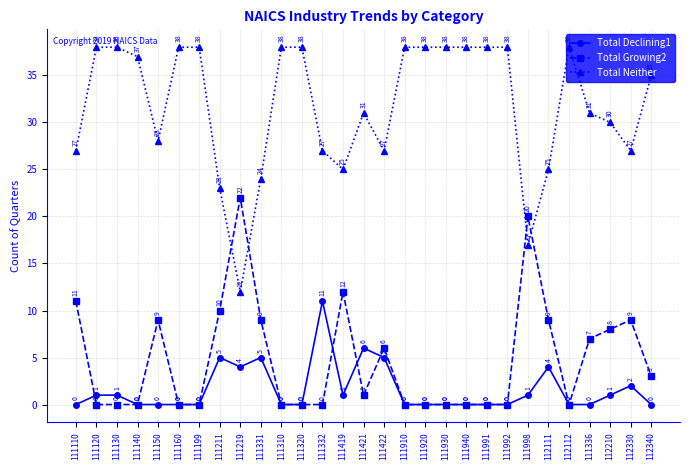

Which series ends up on top after the final intersection of Total Declining1 and Total Growing2?

Total Growing2